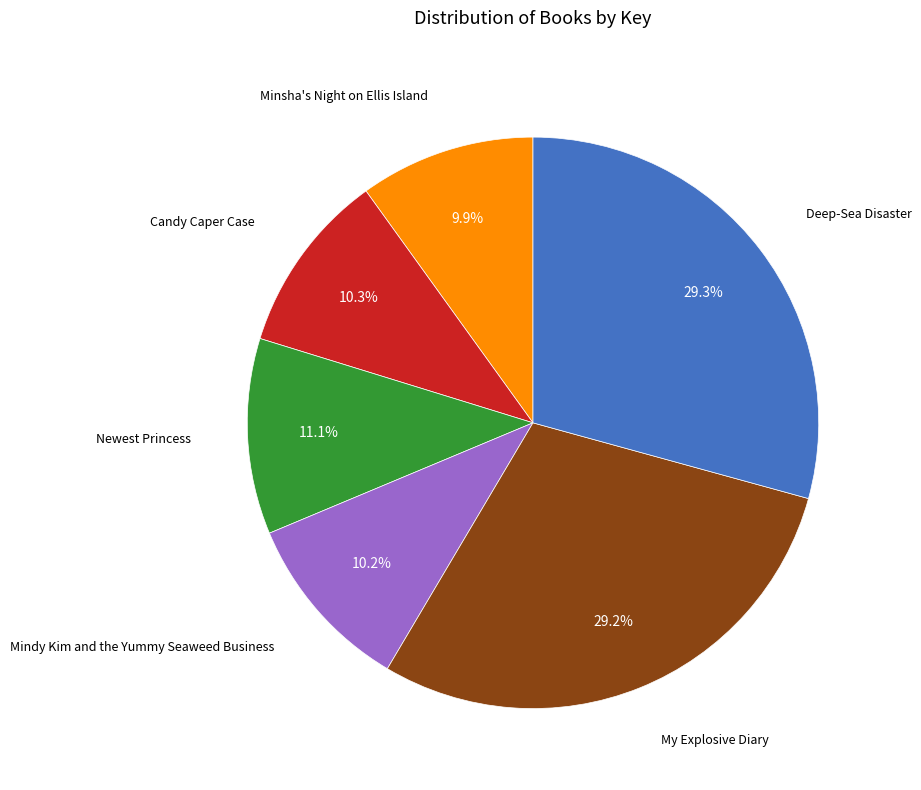

How many slices are in this pie chart?

6